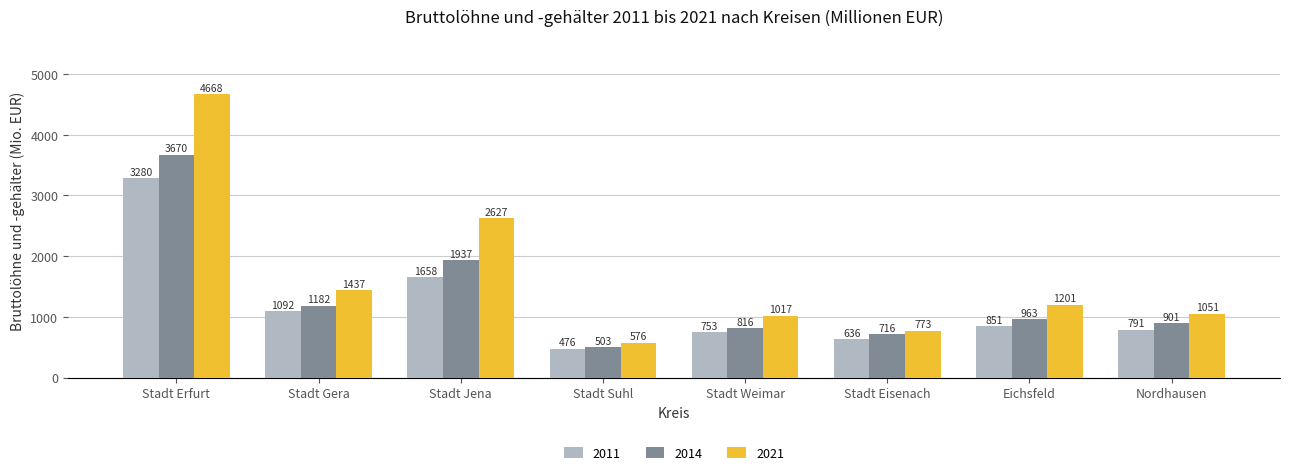

At which label is 2014 closest to 2086?

Stadt Jena